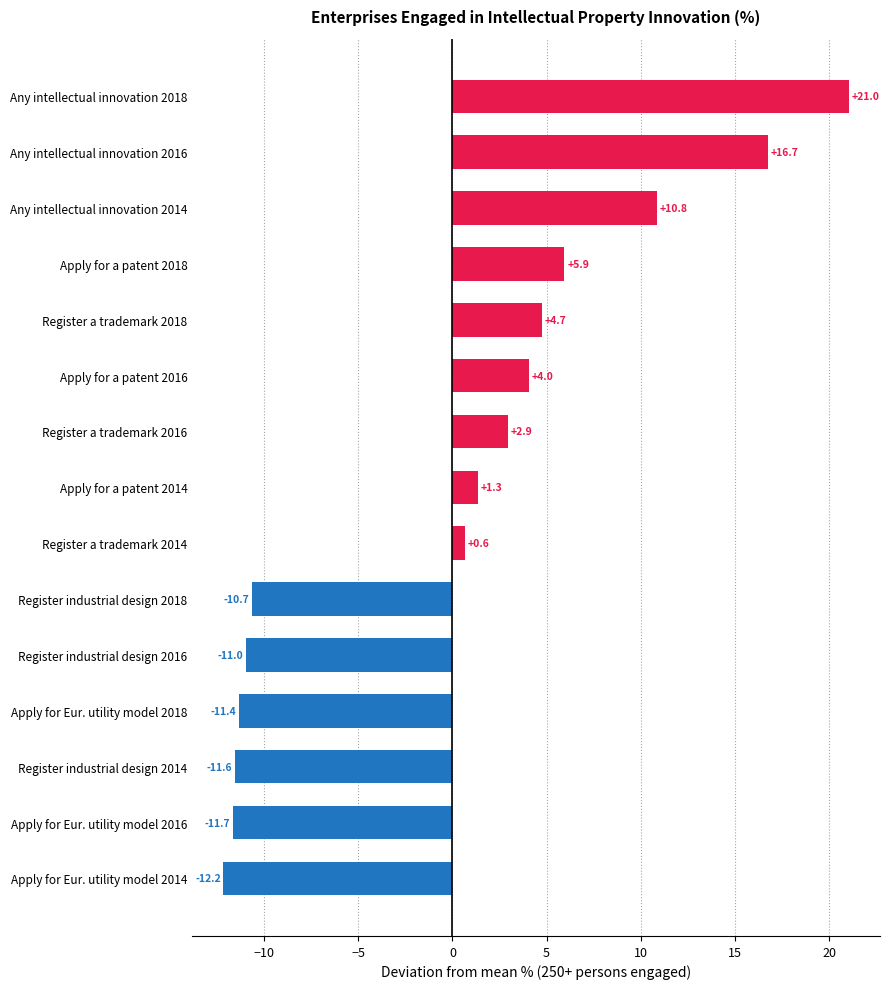

Is it true that the value at Apply for Eur. utility model 2018 is -11.4?

True